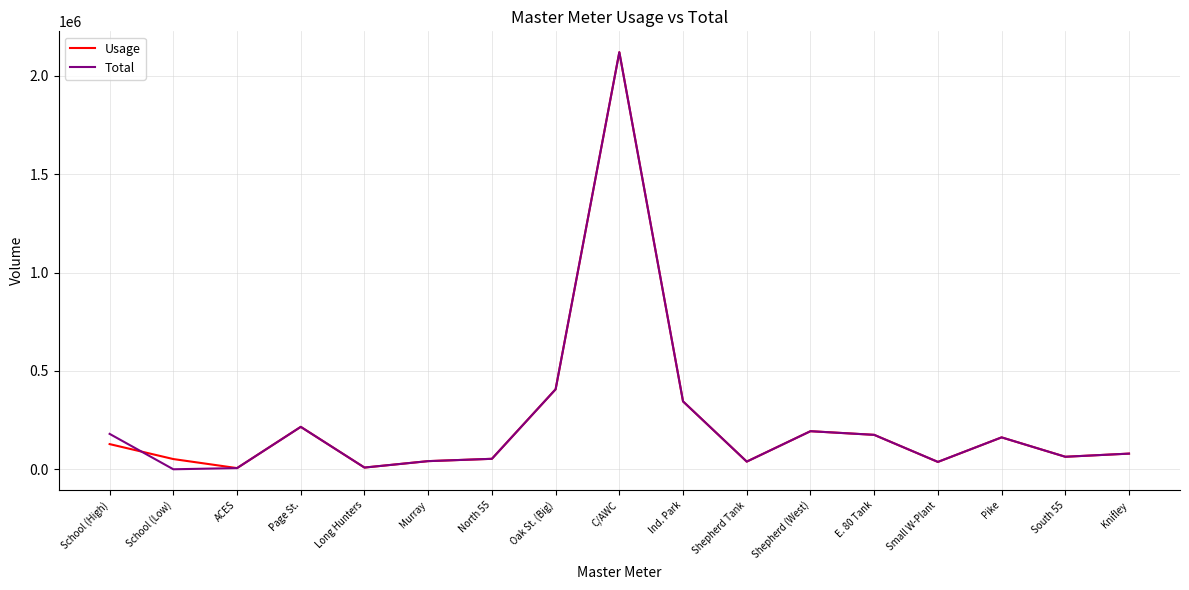

At which label does Usage reach its peak?

C/AWC